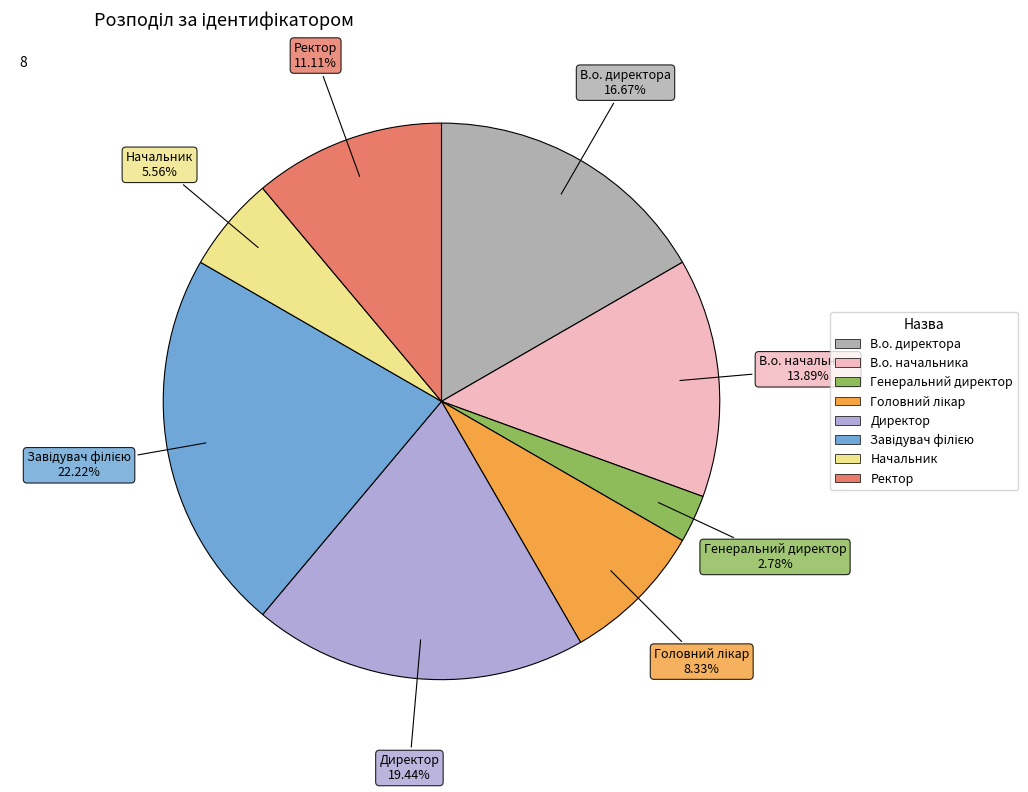

How many slices are in this pie chart?

8